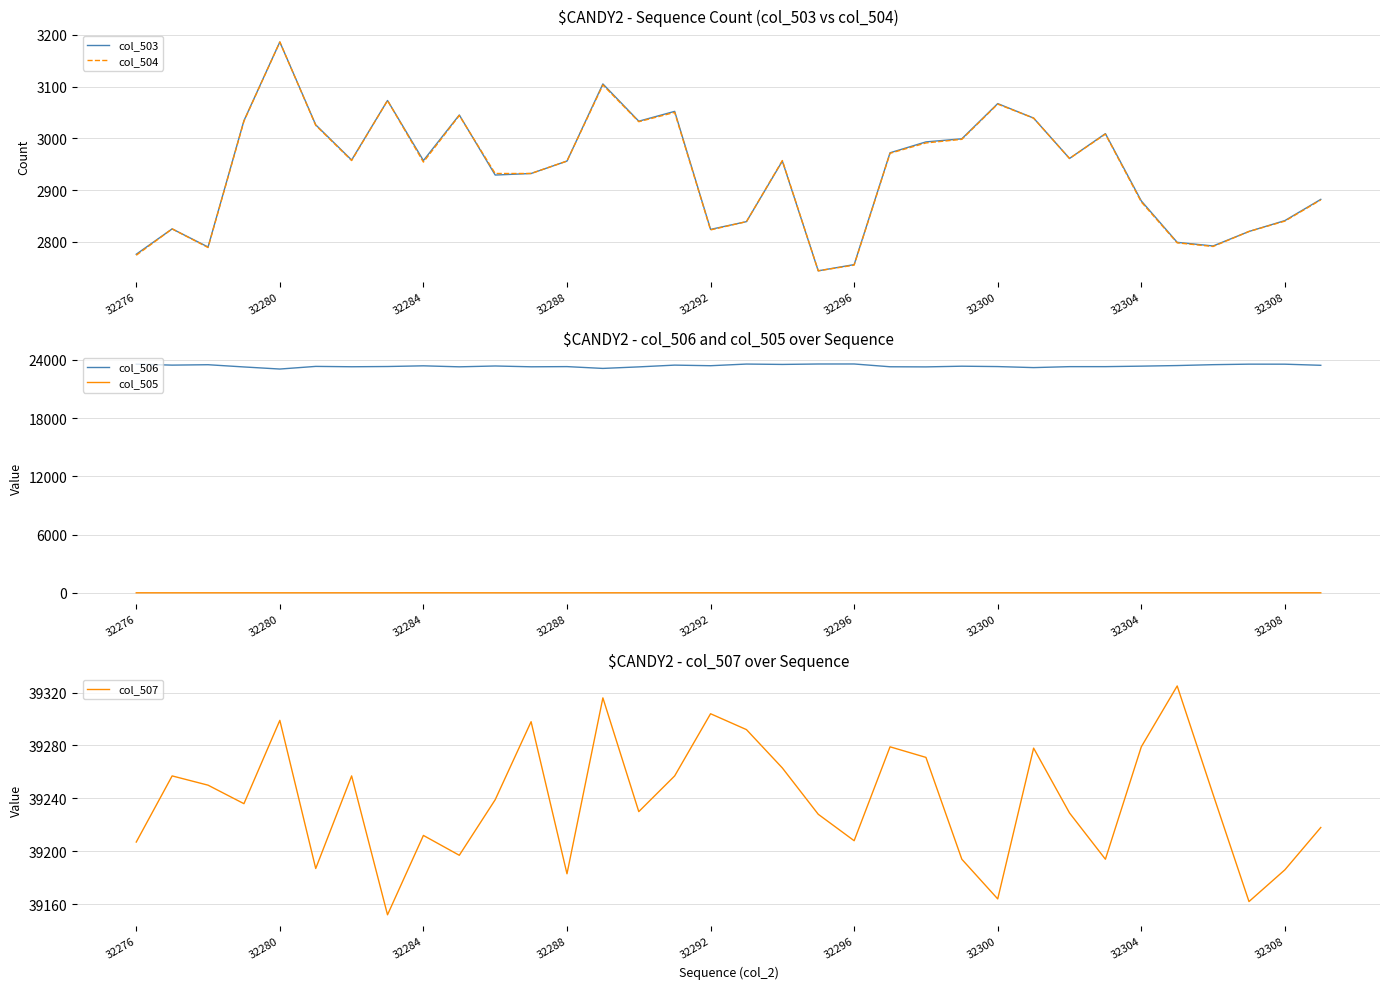

What is the sum of the col_506 values at 29 and 26?

46705